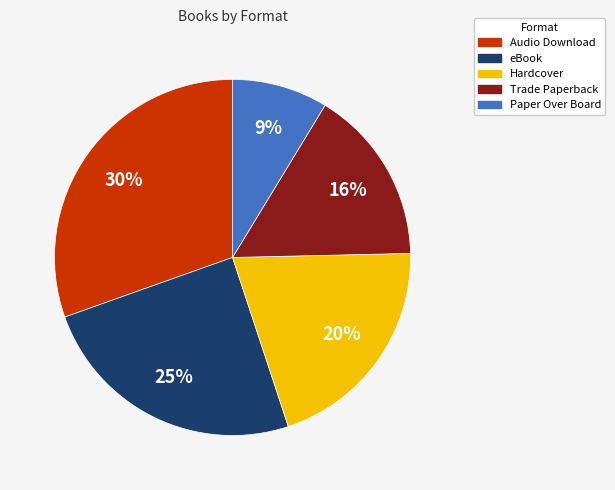

How many segments does this pie chart have?

5